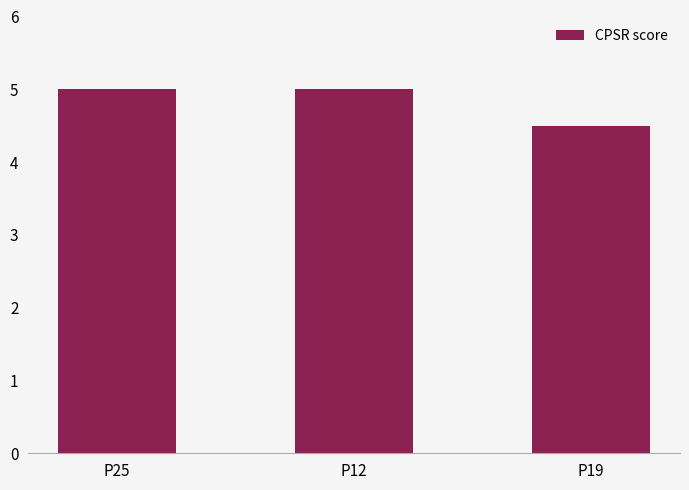

How many values are below 5?

1